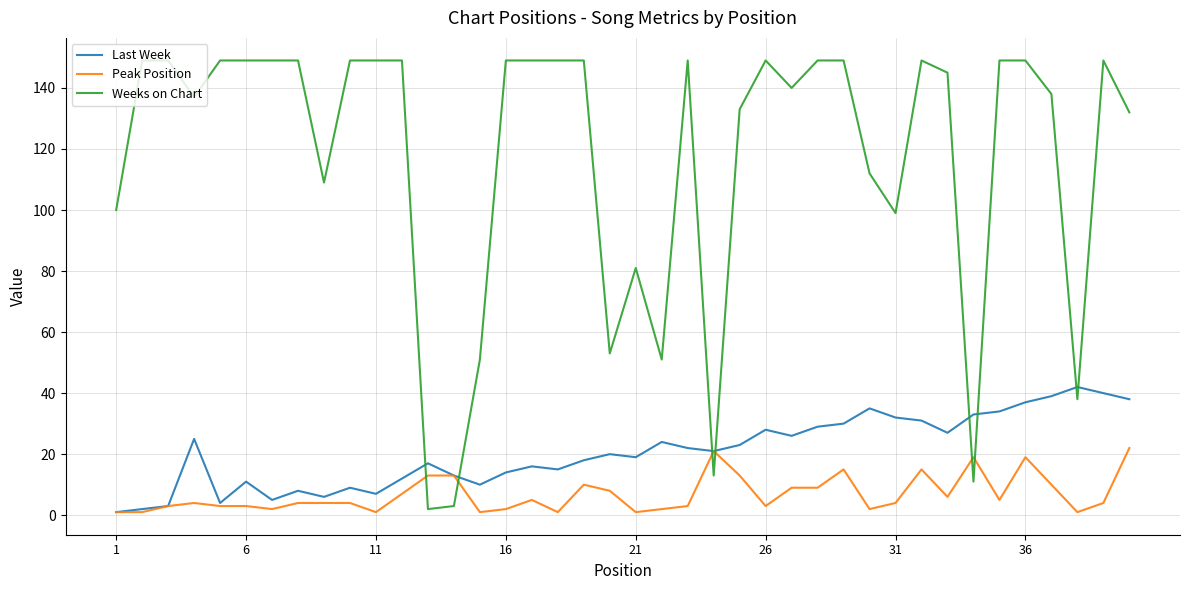

What is the highest value of the Weeks on Chart series?

149